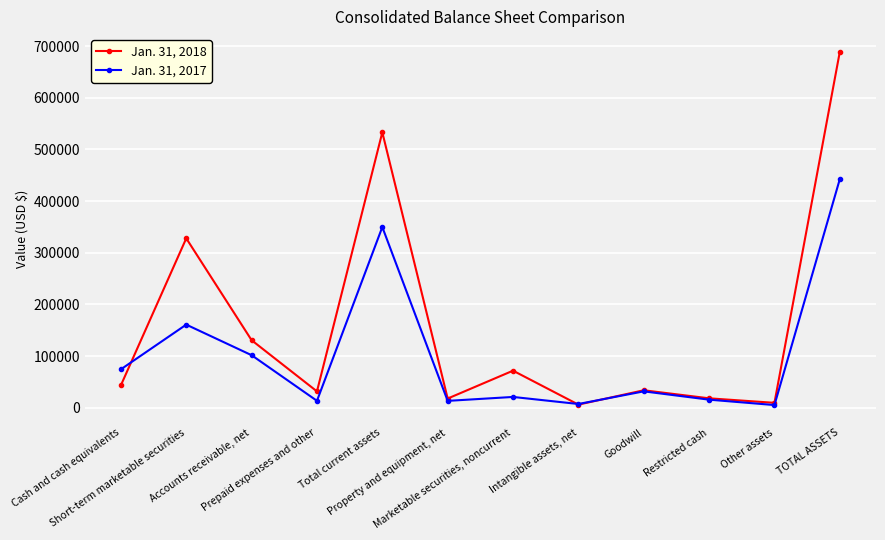

Is the value of Jan. 31, 2017 at Restricted cash greater than the value of Jan. 31, 2018 at Other assets?

Yes